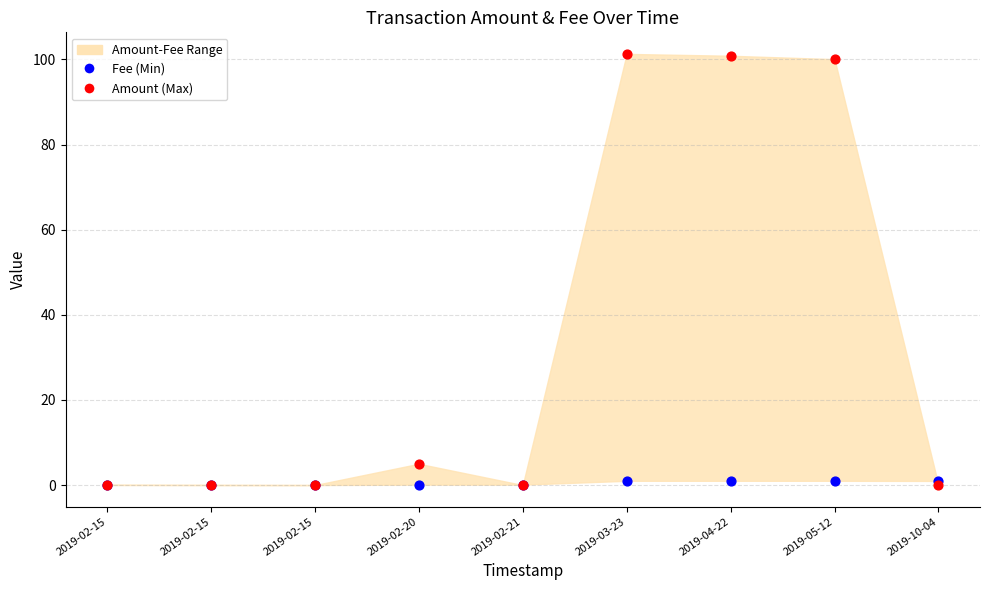

Across all series, what Y value is closest to 50?

5.0